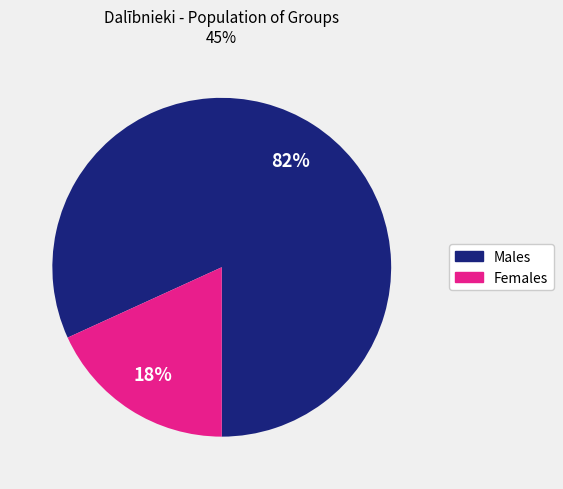

Is there a majority slice in this chart?

Yes